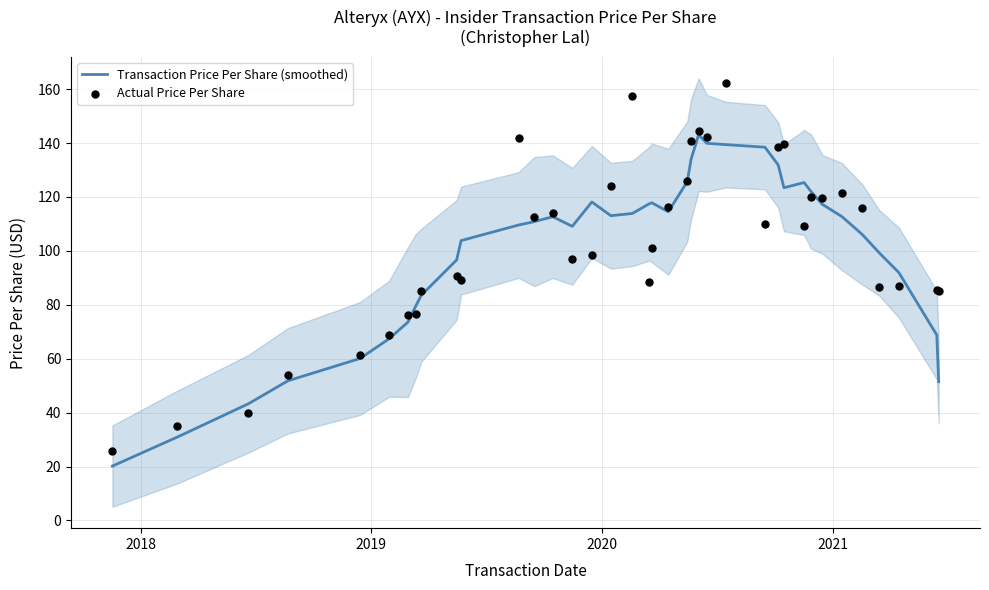

At how many categories does at least one series exceed 141?

5